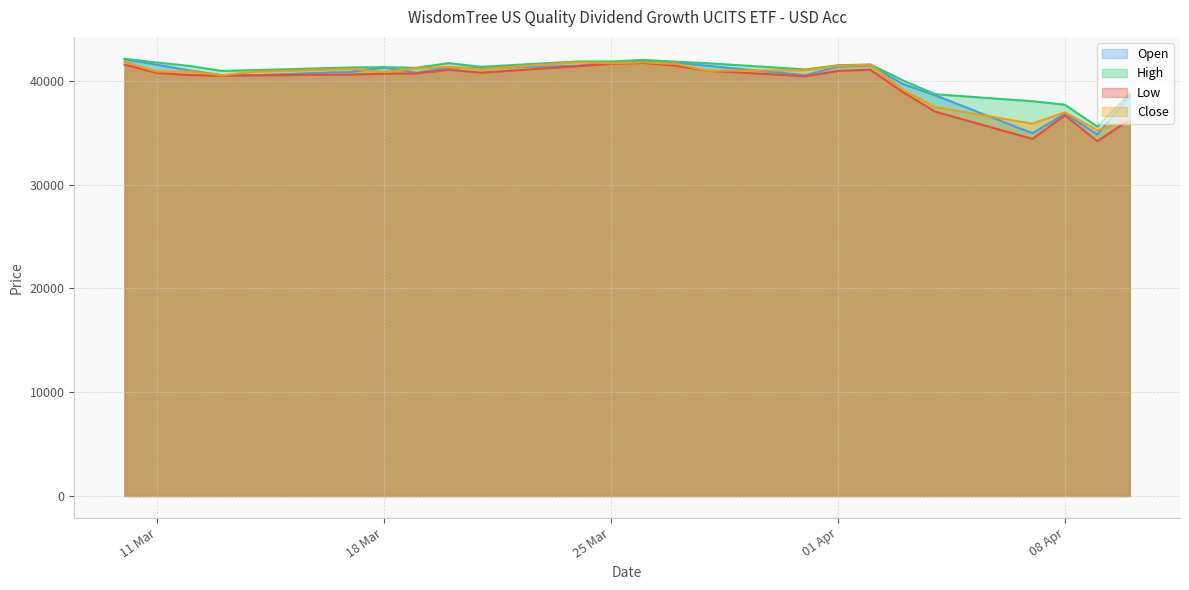

What is the highest value of the Close series?

41821